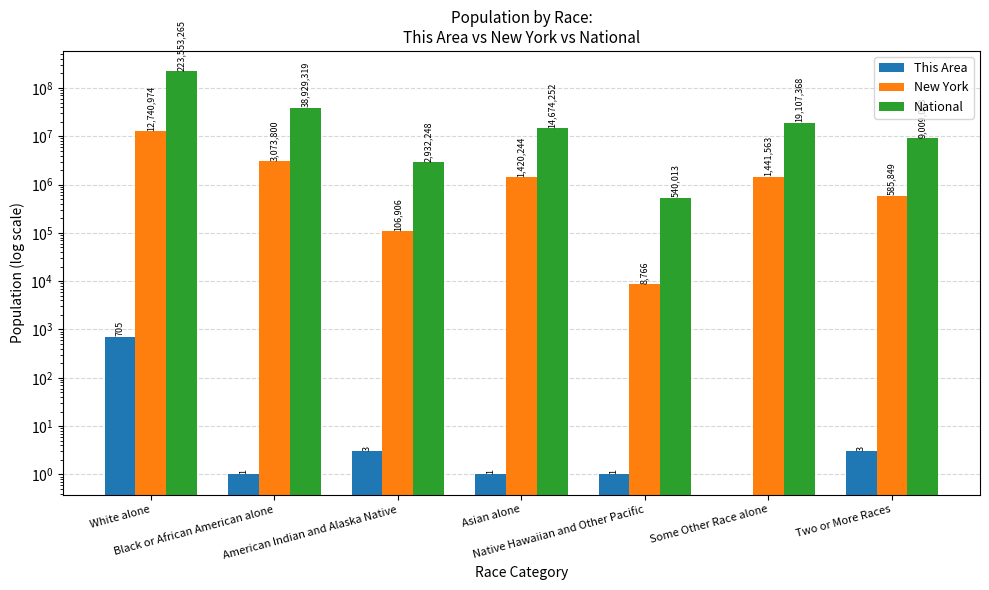

Reading right to left, what are all the values shown in this chart?

This Area: 3	0	1	1	3	1	705
New York: 585849	1441563	8766	1420244	106906	3073800	12740974
National: 9009073	19107368	540013	14674252	2932248	38929319	223553265